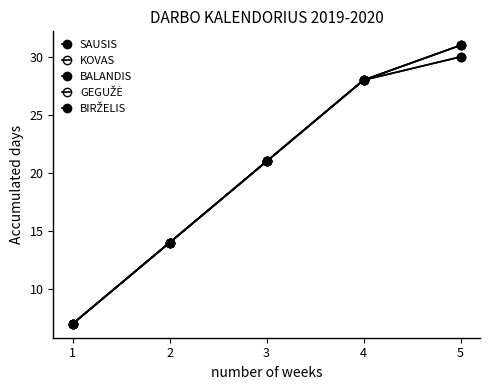

What is the sum of the KOVAS values at 2 and 1?

21